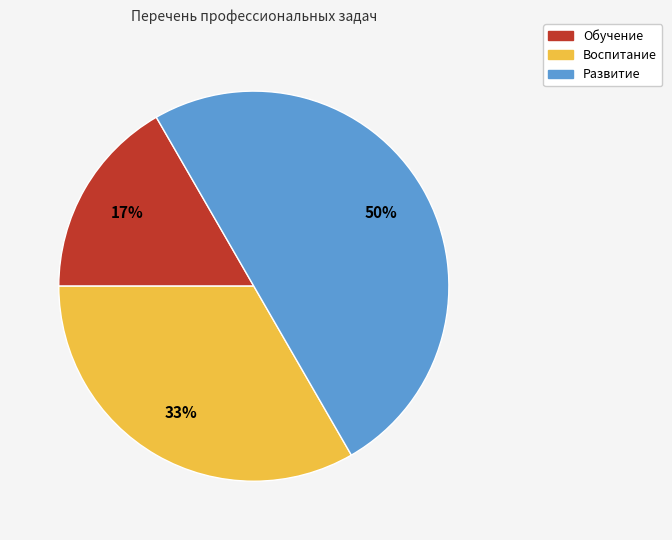

Rank the categories by value from lowest to highest.

Обучение, Воспитание, Развитие